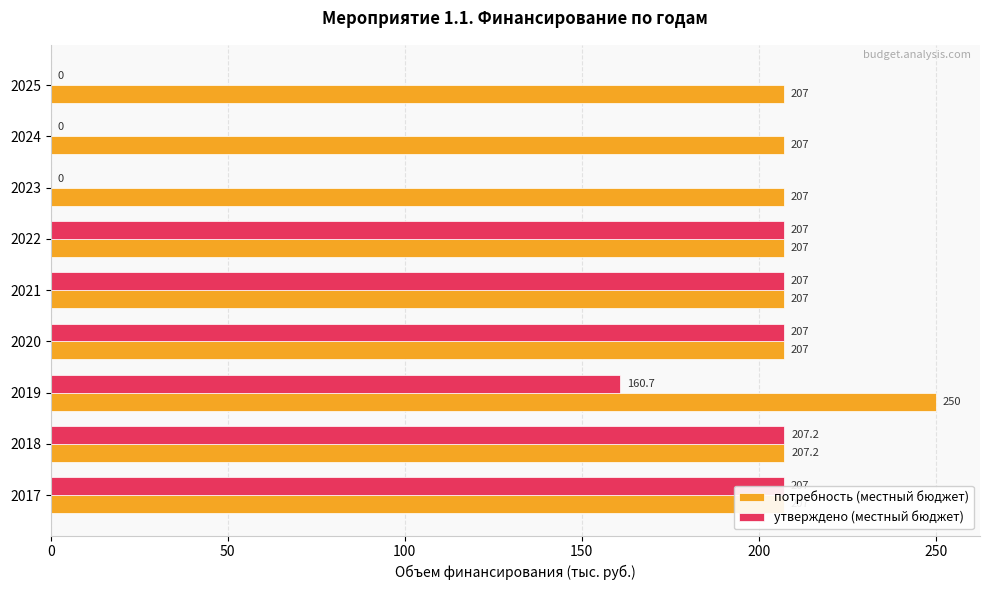

What is the greatest value displayed?

250.0